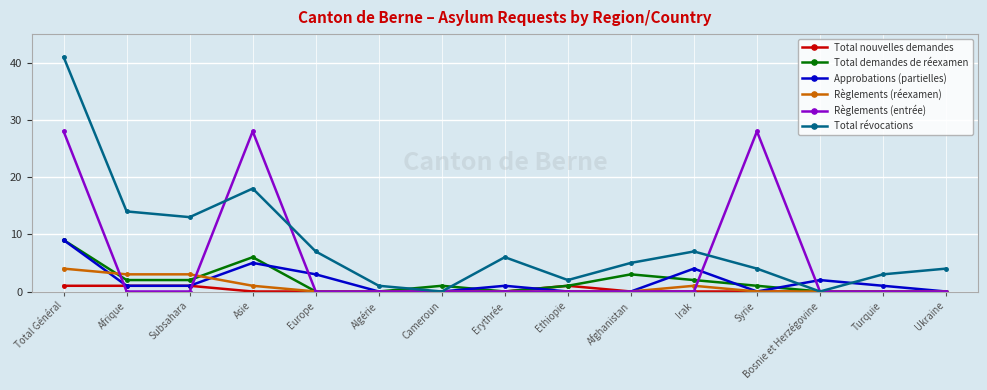

Which series changed the most between Cameroun and Turquie?

Total révocations